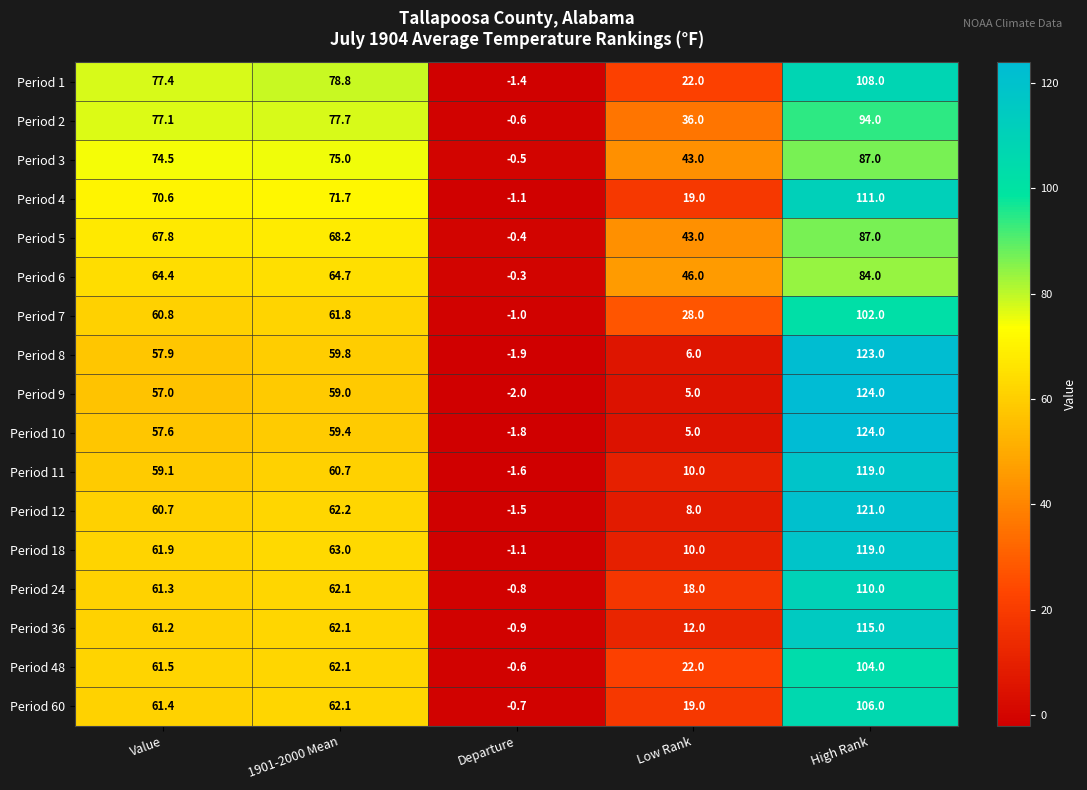

Read the Period 10 value at Low Rank.

5.0